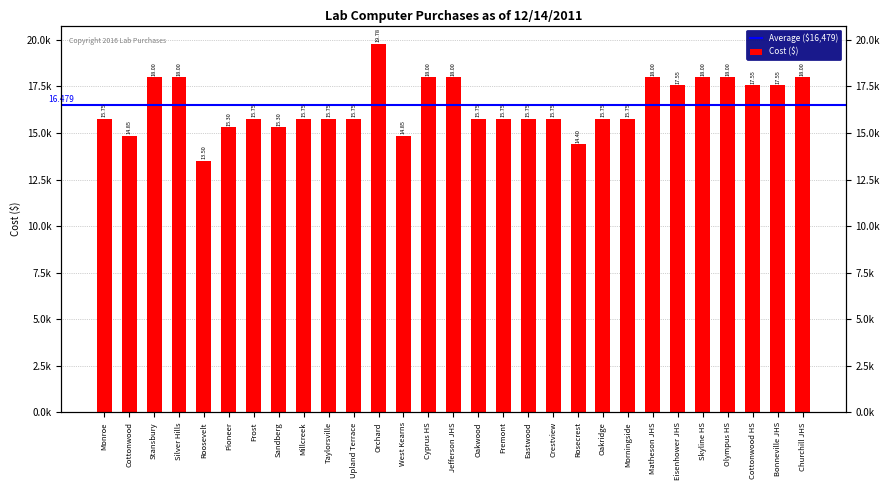

What is the smallest value displayed?

13500.3